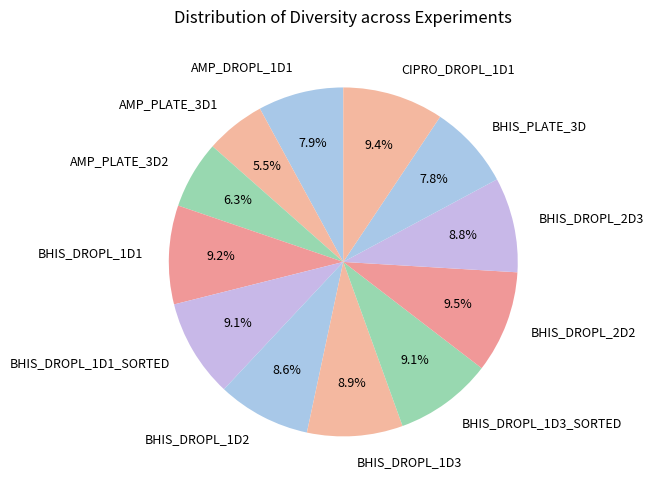

Is there a majority slice in this chart?

No